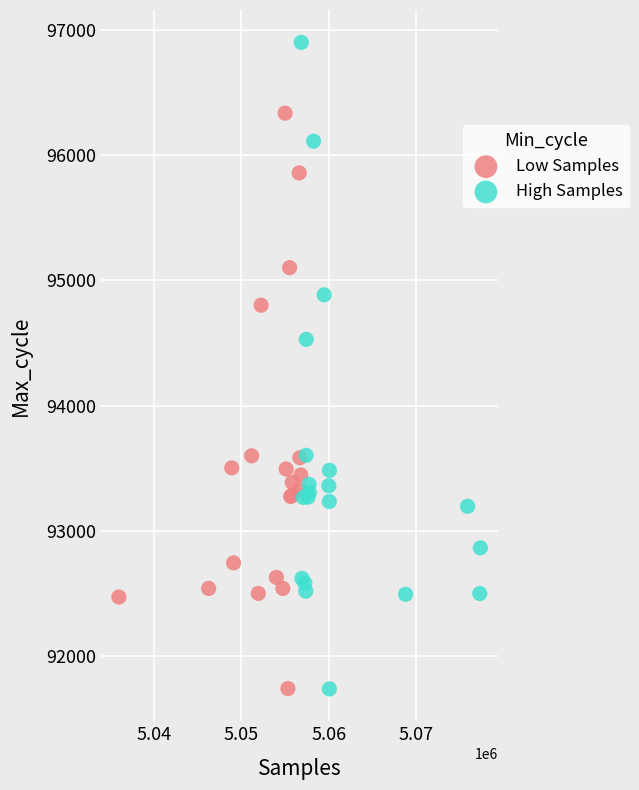

Which series has the largest Y range (max minus min)?

High Samples